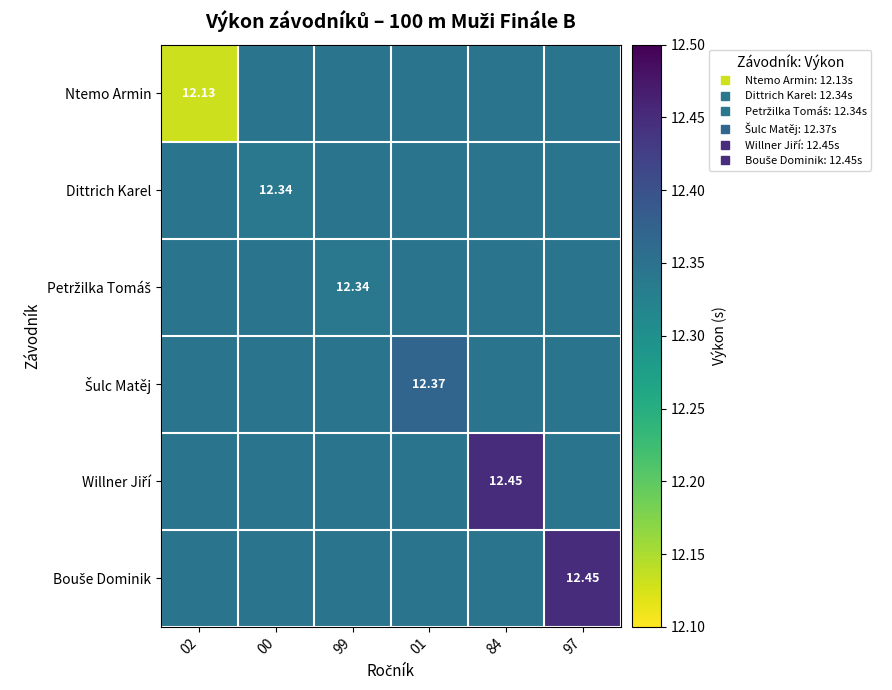

The value of Petržilka Tomáš at 00 is 12.3. True or false?

True